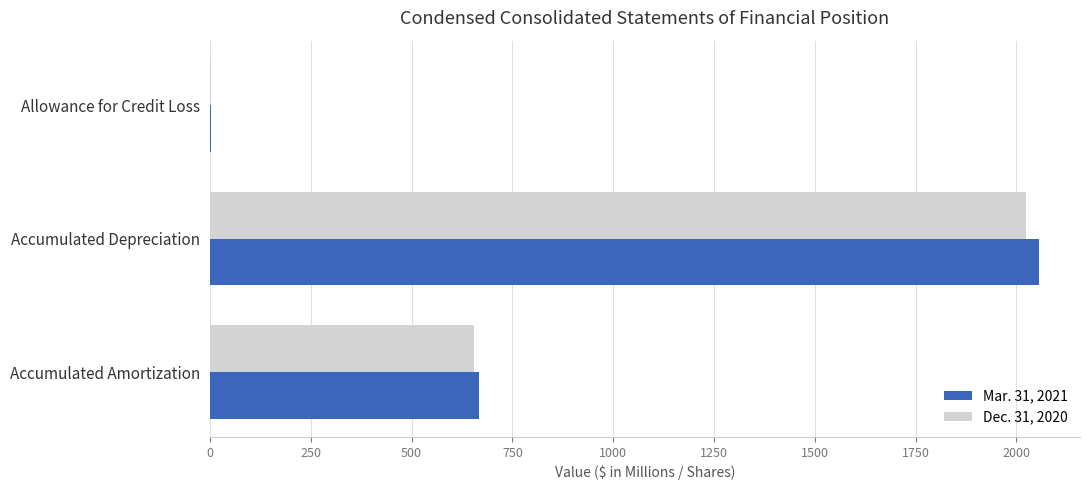

Which series has the widest spread of values?

Mar. 31, 2021